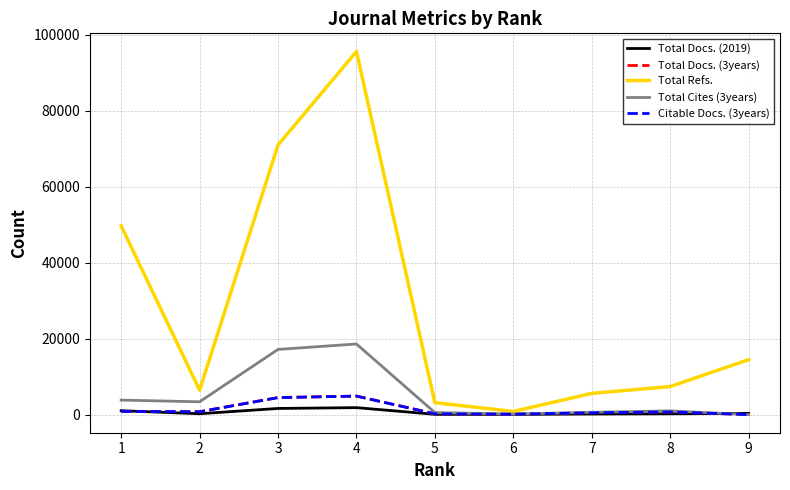

At which category is the sum across all series the highest?

4